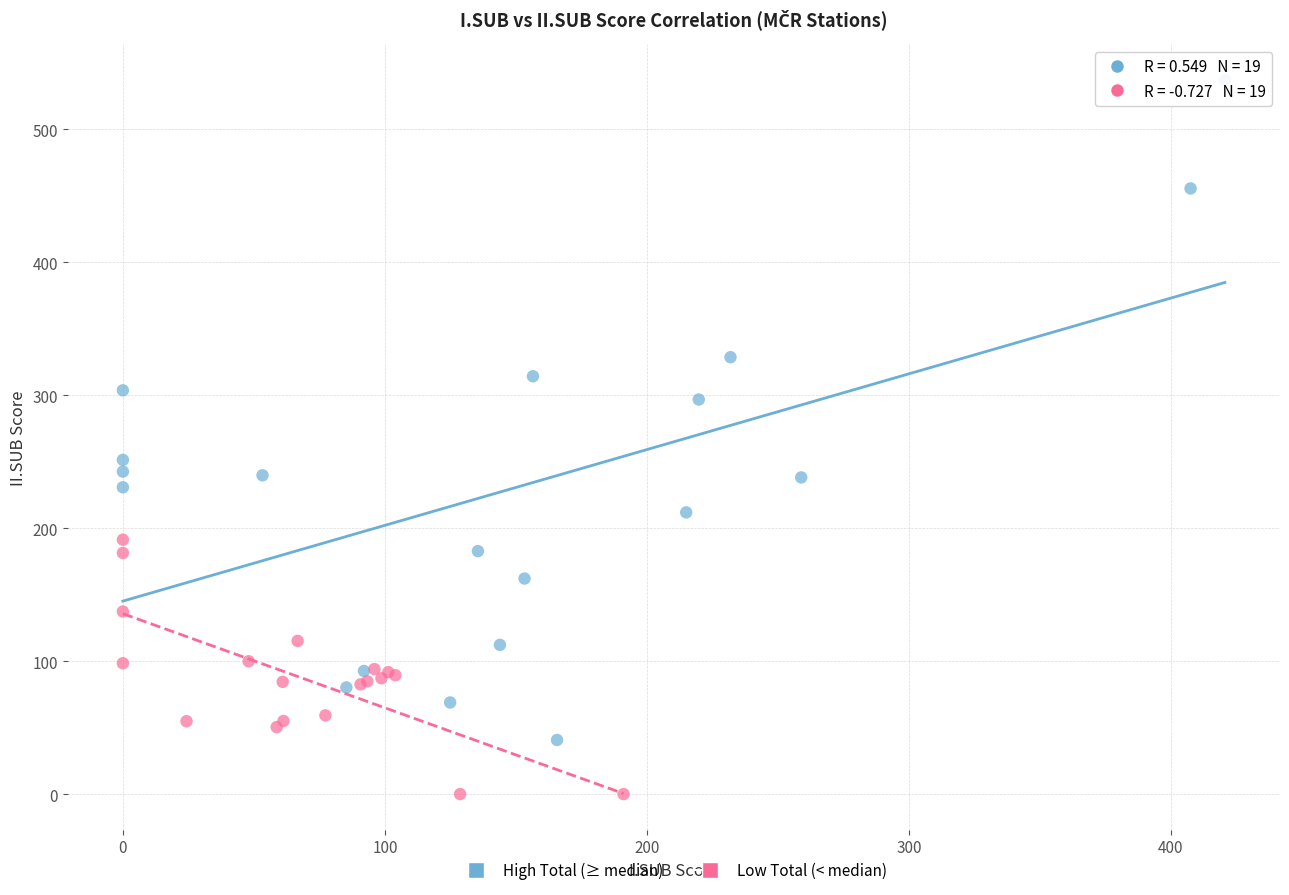

Which series contains the lowest Y value?

Low Total (< median)